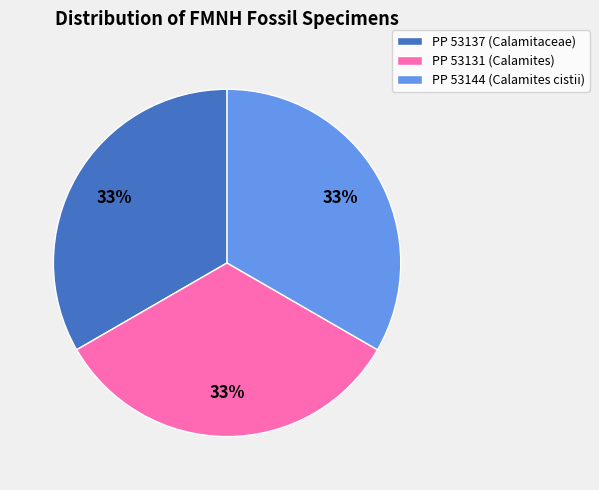

Count the number of slices in the pie.

3